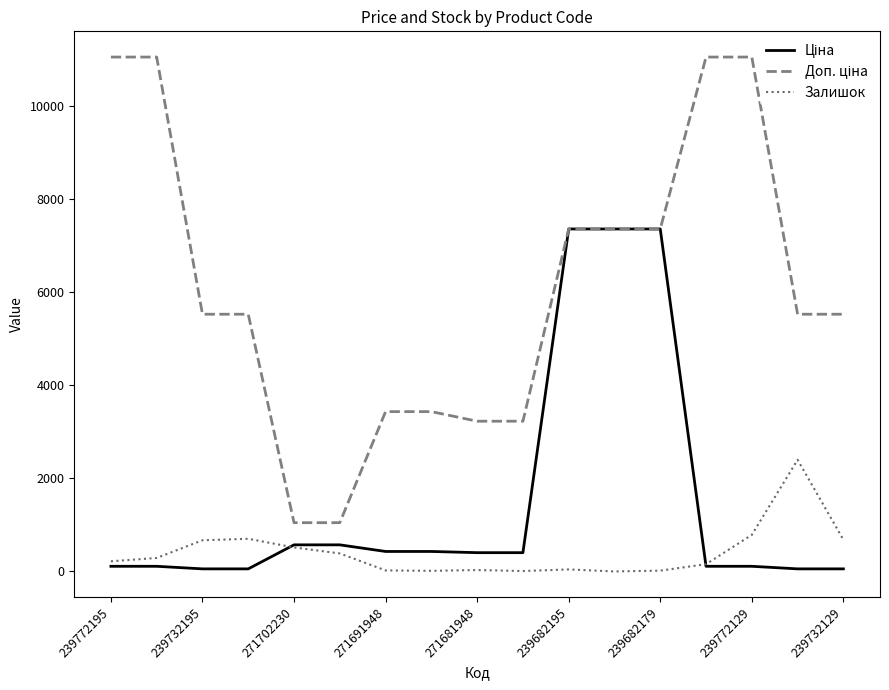

List the series in order of their overall mean, lowest first.

Залишок, Ціна, Доп. ціна